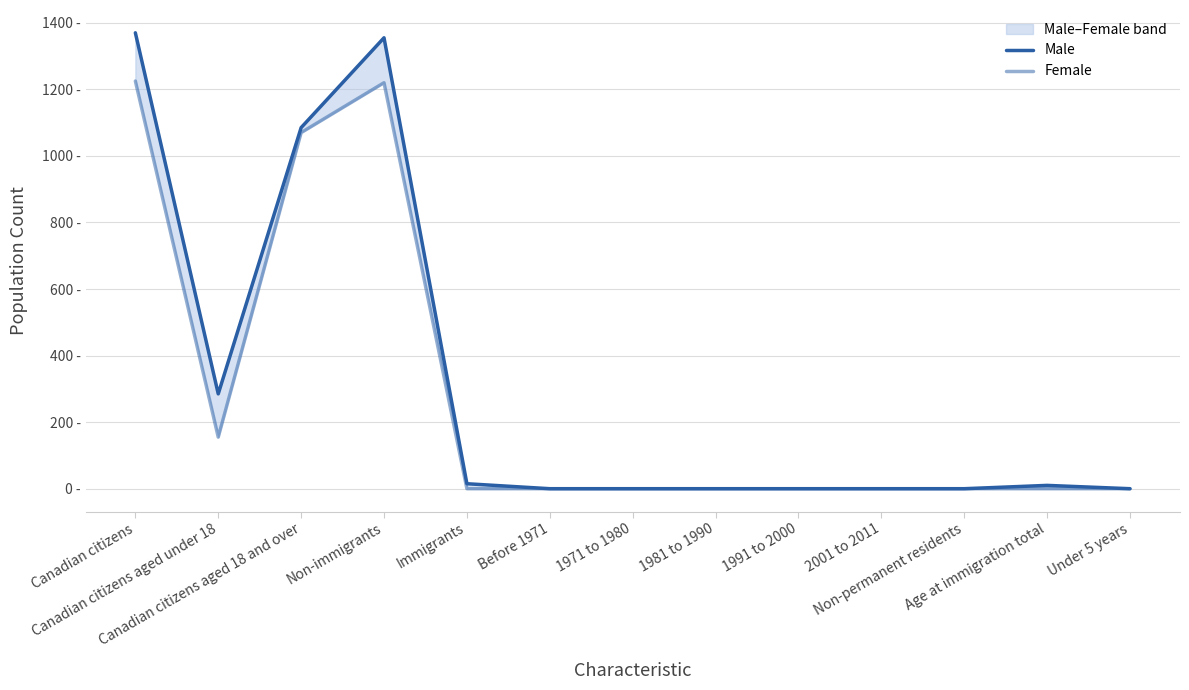

True or false: Female and Male intersect in this chart.

False